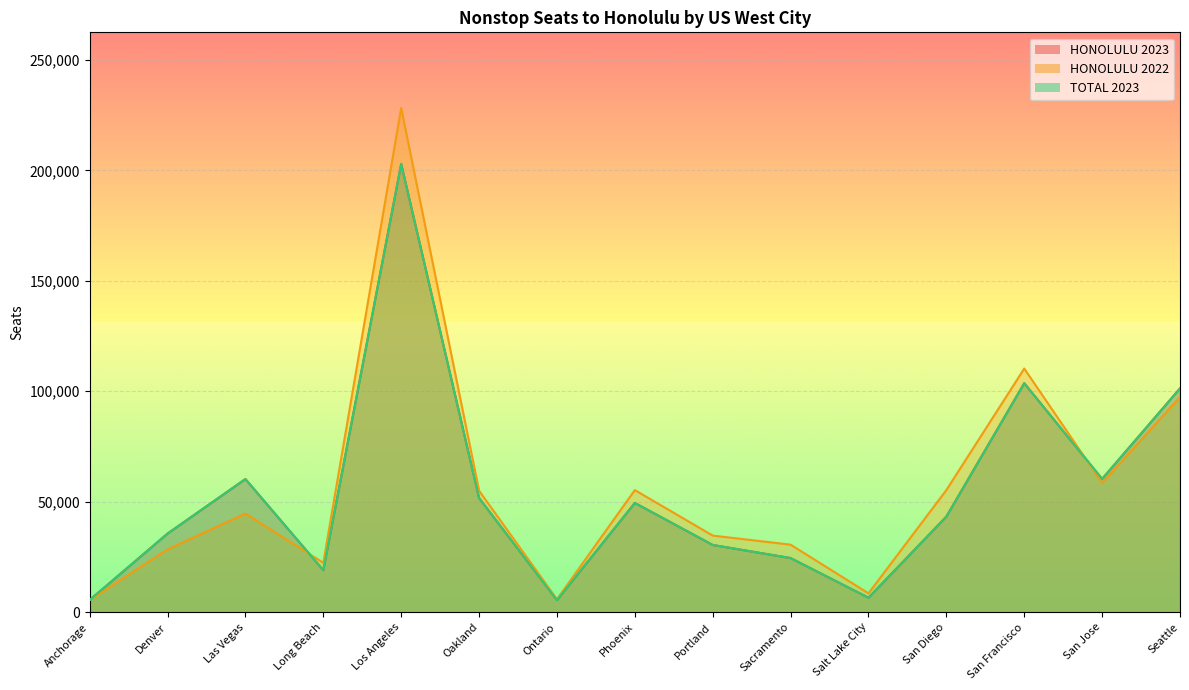

Which has a higher value, San Diego or Ontario?

San Diego